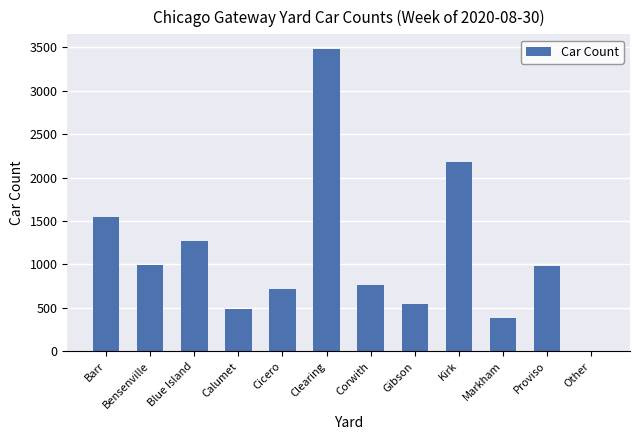

True or false: the data shows 612 at Markham.

False